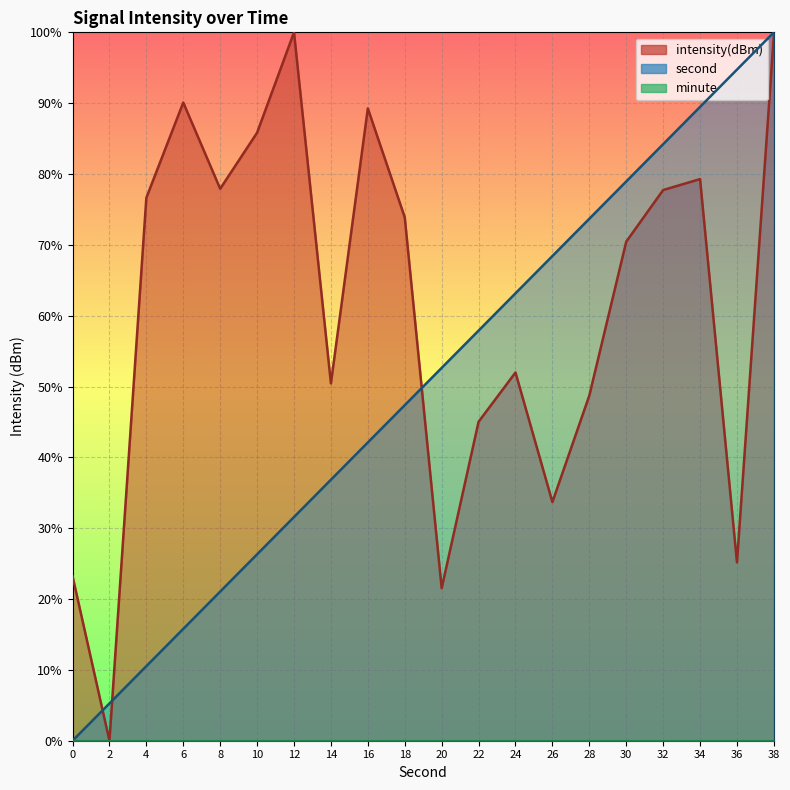

What is the spread (max minus min) of values at 2?

5.3